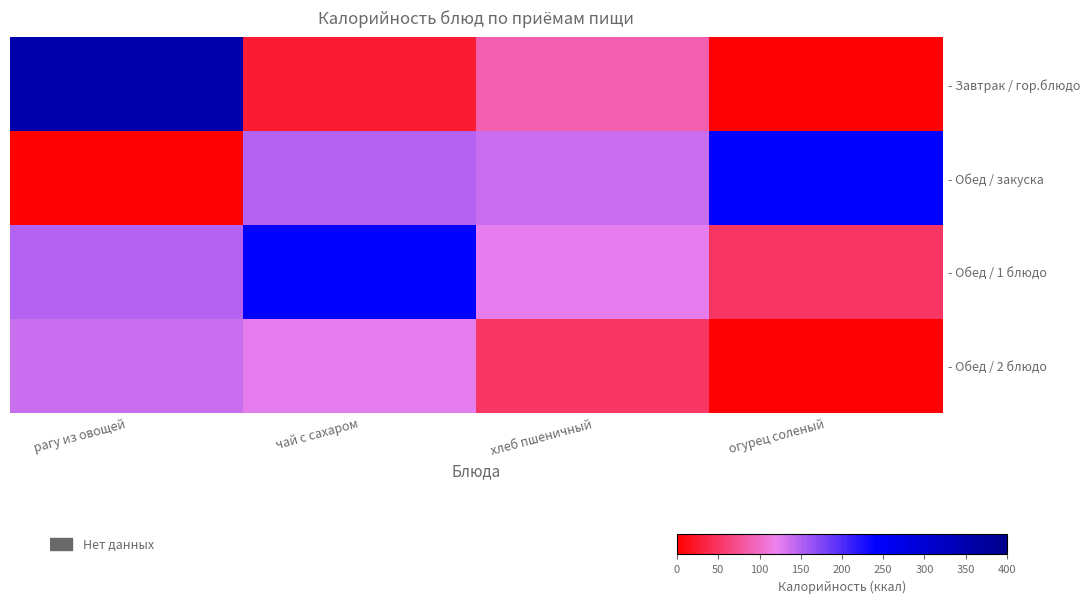

Reading left to right, transcribe all the data shown in this chart.

- Завтрак / гор.блюдо: рагу из овощей=353.4	чай с сахаром=26.8	хлеб пшеничный=88.2	огурец соленый=2.6
- Обед / закуска: рагу из овощей=2.6	чай с сахаром=148.7	хлеб пшеничный=139.0	огурец соленый=239.6
- Обед / 1 блюдо: рагу из овощей=148.7	чай с сахаром=239.6	хлеб пшеничный=124.2	огурец соленый=50.9
- Обед / 2 блюдо: рагу из овощей=139.0	чай с сахаром=124.2	хлеб пшеничный=50.9	огурец соленый=2.6